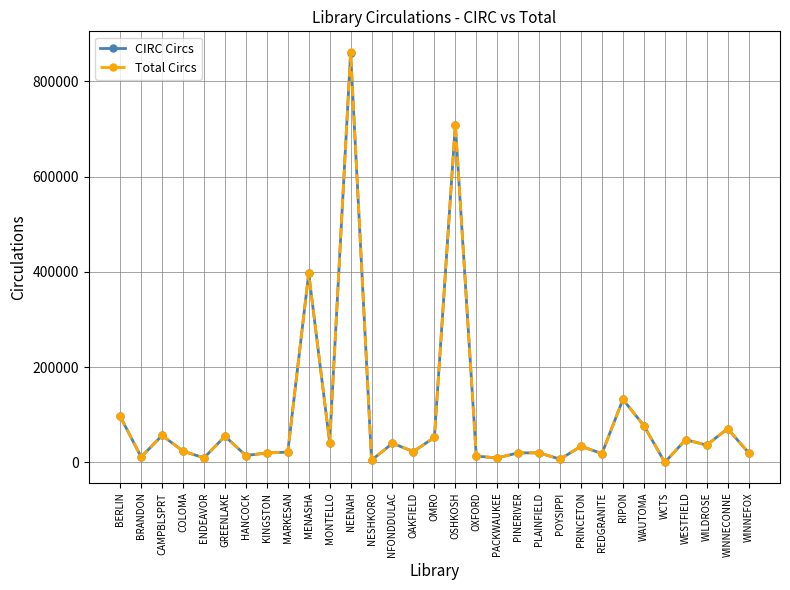

How many distinct data groups are displayed?

2